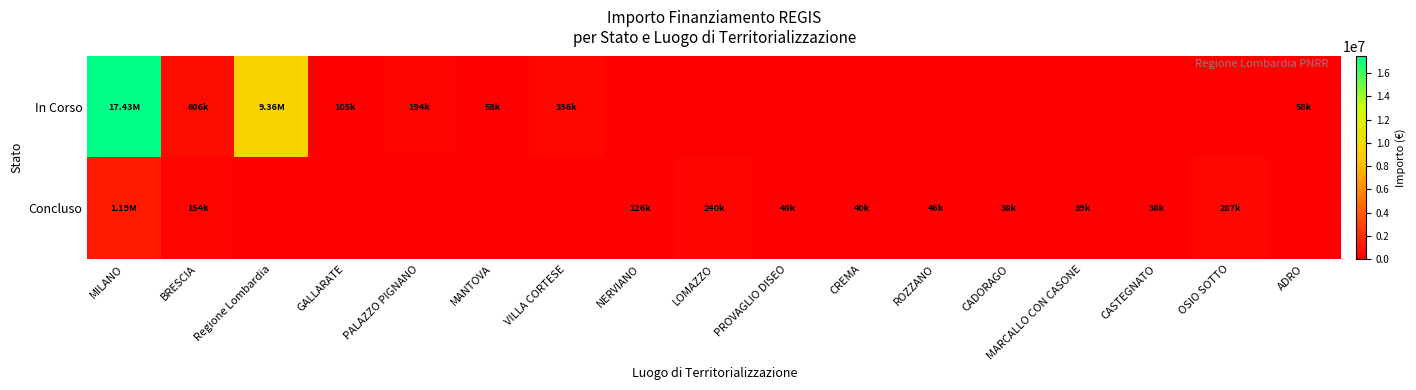

Which series has the largest range (max minus min)?

In Corso